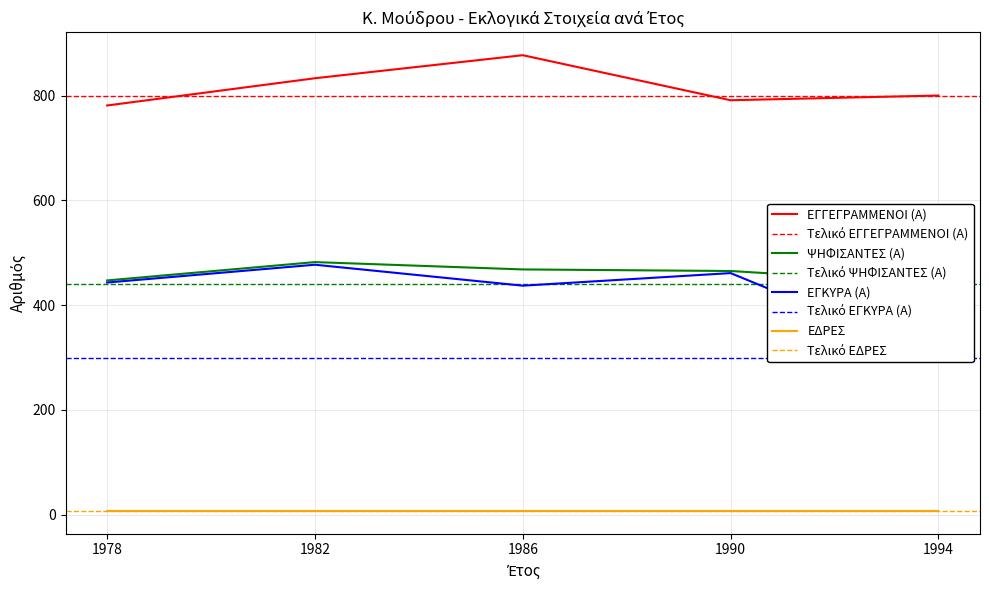

What is the lowest value of the ΨΗΦΙΣΑΝΤΕΣ (Α) series?

441